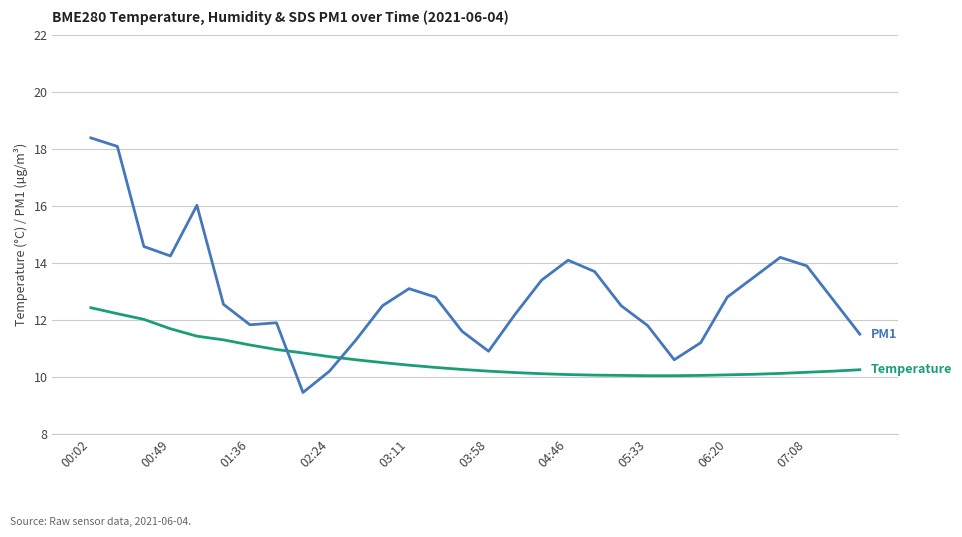

Which series ends up on top after the final intersection of BME280_temperature and SDS_P1?

SDS_P1